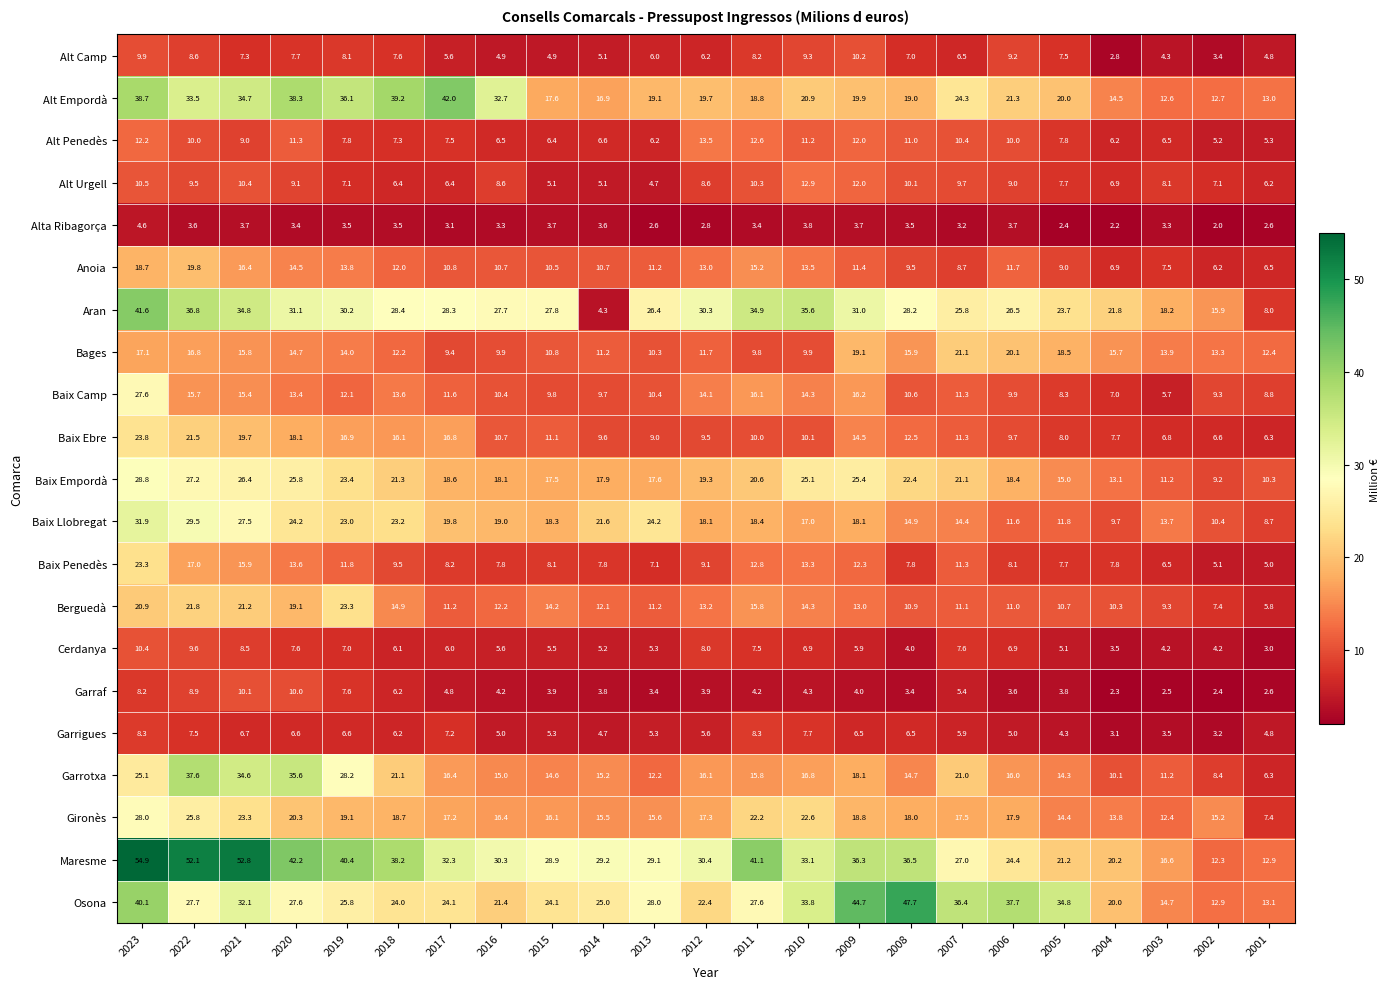

True or false: Berguedà has a value of 12.3 at 2023.

False